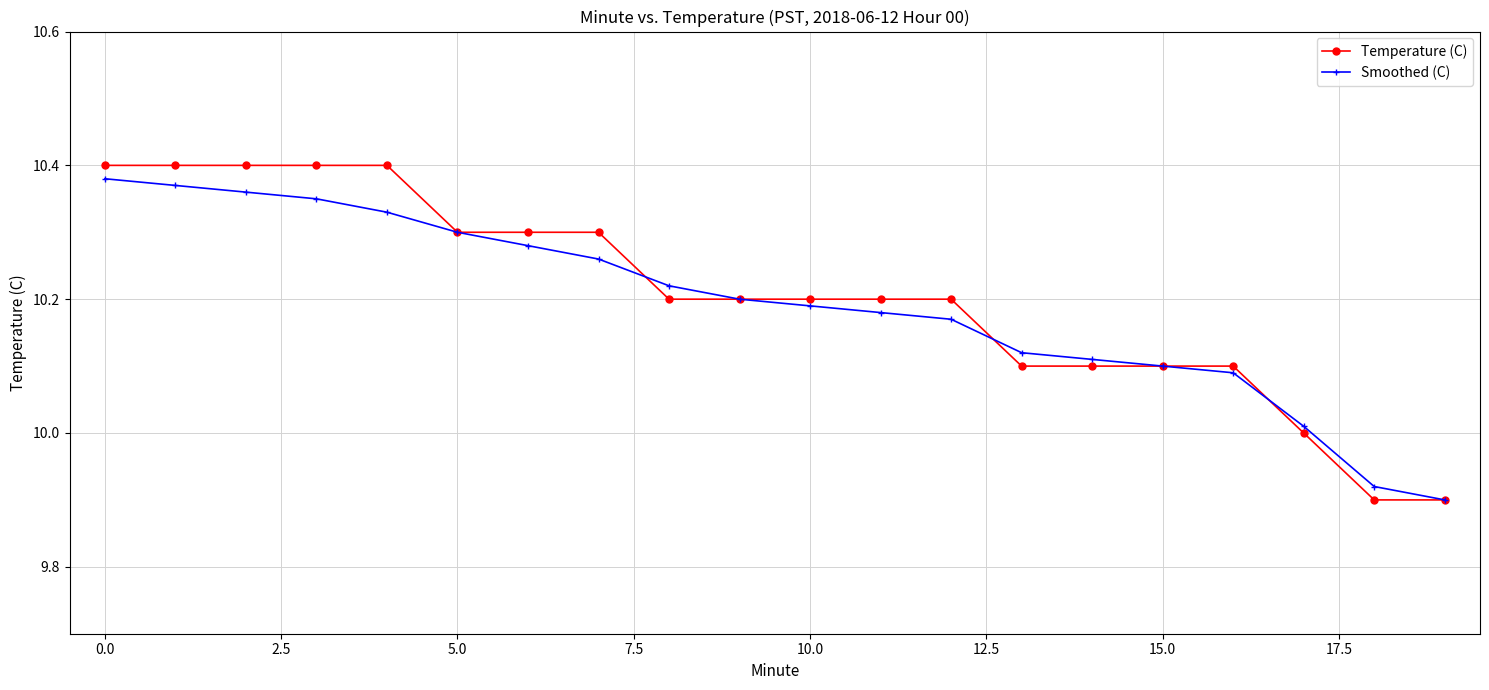

At how many categories does at least one series exceed 9?

20